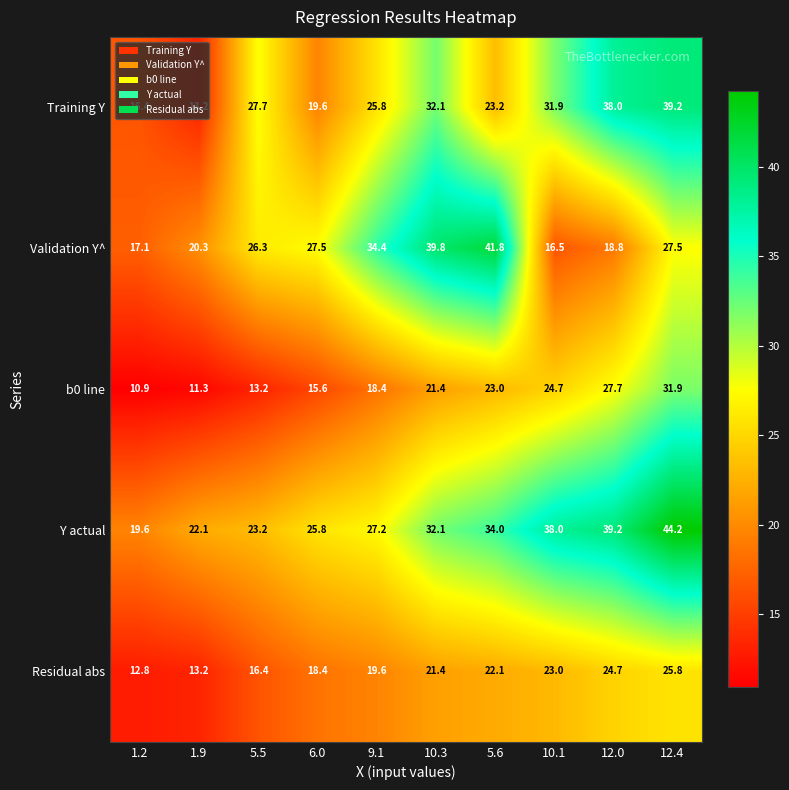

What is the smallest value displayed?

10.9